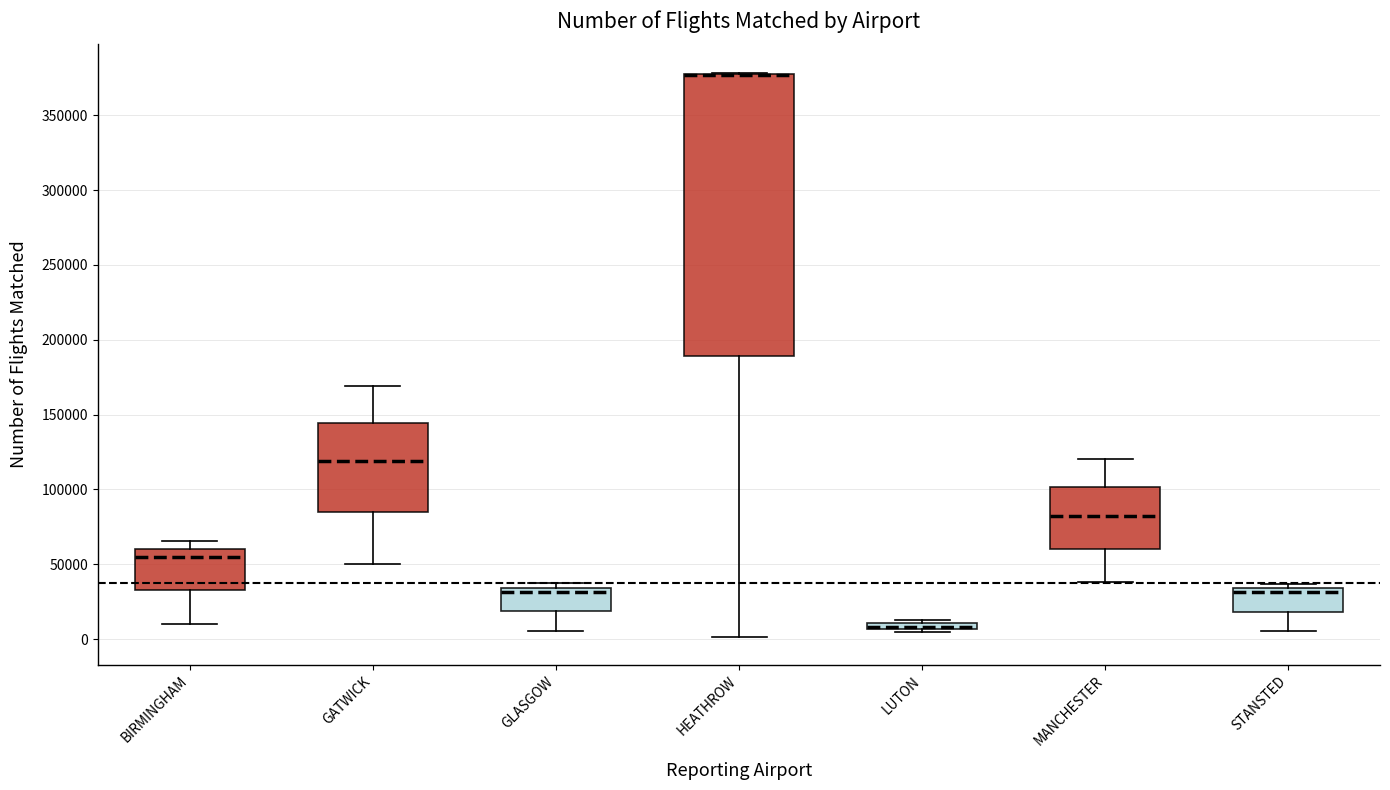

Comparing the boxes themselves (not the whiskers), which one is the tallest?

HEATHROW